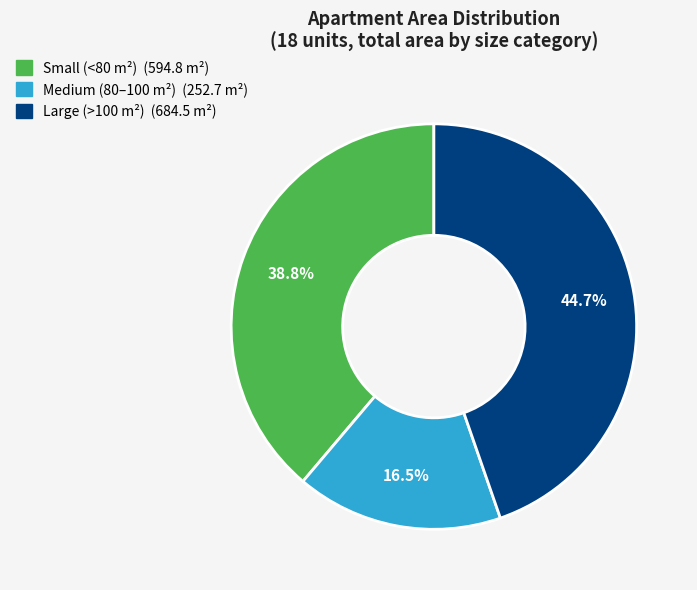

Does any single category account for the majority?

No